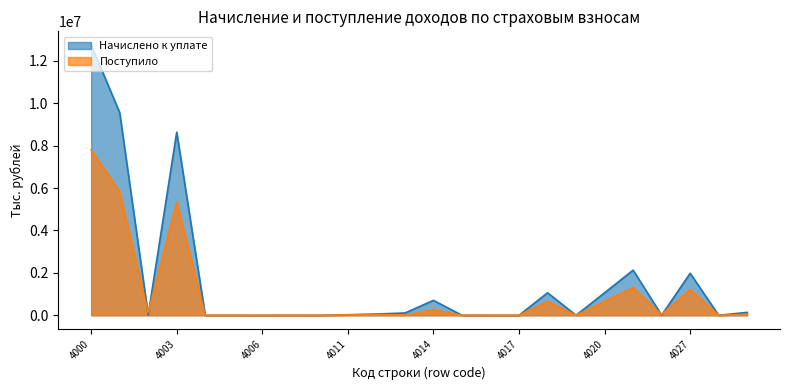

Which series has the widest spread of values?

Начислено к уплате